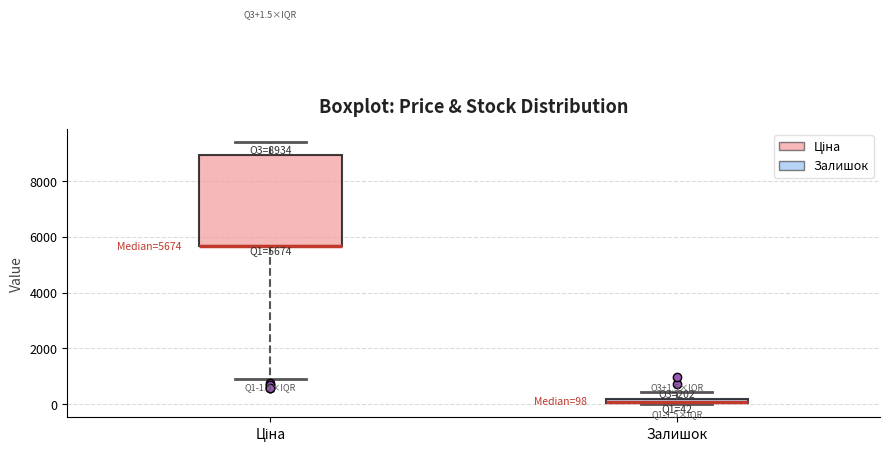

Which box is the tallest, from its lower edge to its upper edge?

Ціна